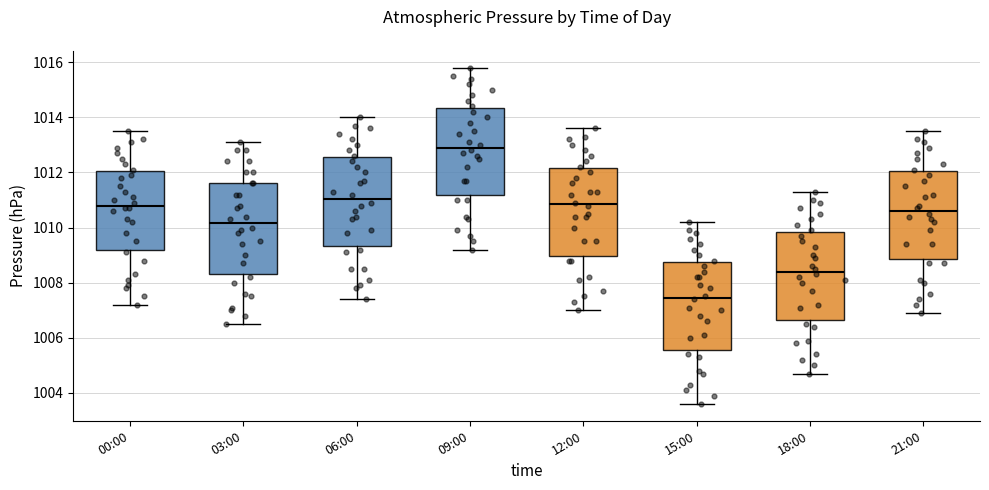

Reading left to right, transcribe this box plot: for each box, give where its median line is, the range the box spans, and where its two whiskers end, as read against the y-axis. The values are not printed on the chart, so give them approximately, as read against the axis.

00:00: median 1010.8, box 1009.2 to 1012.0, whiskers 1007.2 to 1013.6
03:00: median 1010.2, box 1008.4 to 1011.6, whiskers 1006.6 to 1013.2
06:00: median 1011.0, box 1009.4 to 1012.6, whiskers 1007.4 to 1014.0
09:00: median 1013.0, box 1011.2 to 1014.4, whiskers 1009.2 to 1015.8
12:00: median 1010.8, box 1009.0 to 1012.2, whiskers 1007.0 to 1013.6
15:00: median 1007.4, box 1005.6 to 1008.8, whiskers 1003.6 to 1010.2
18:00: median 1008.4, box 1006.6 to 1009.8, whiskers 1004.8 to 1011.4
21:00: median 1010.6, box 1008.8 to 1012.0, whiskers 1007.0 to 1013.6